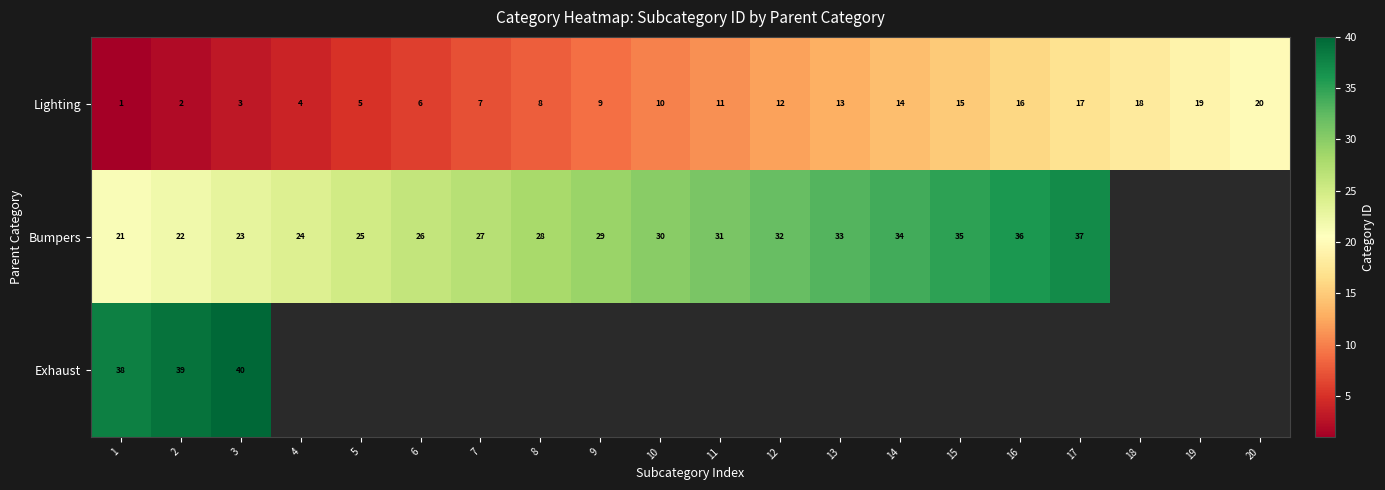

Is the value of Bumpers at 4 greater than the value of Lighting at 7?

Yes